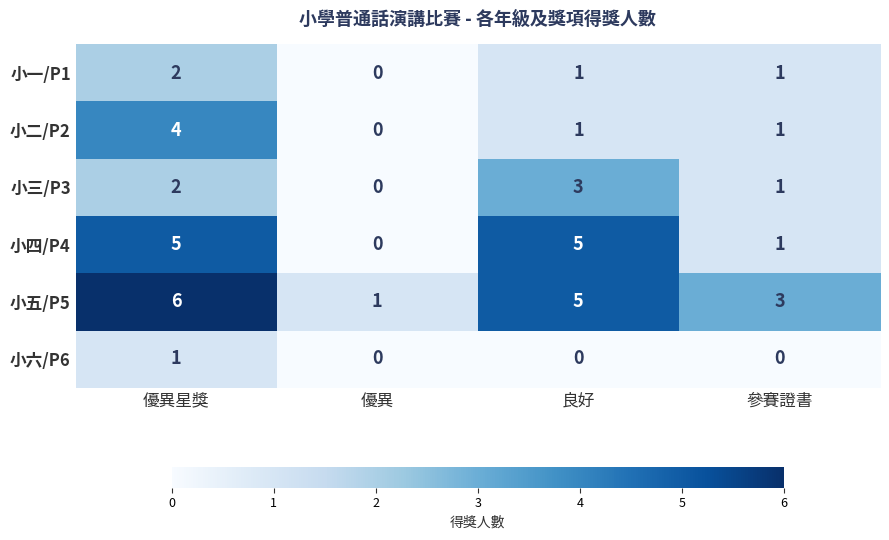

Count the 小四/P4 values in the range 1 to 5.

3